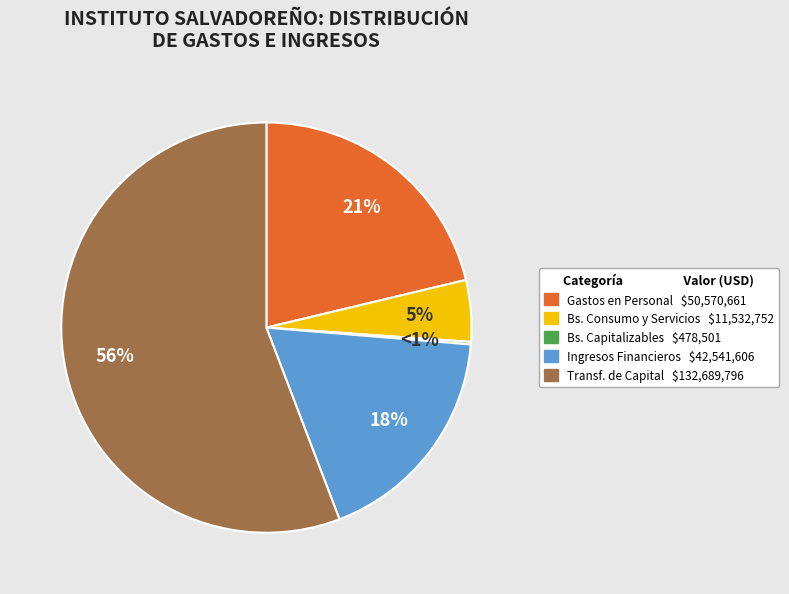

Rank the categories by value from lowest to highest.

Gastos en Bienes Capitalizables, Gastos en Bienes de Consumo y Servicios, Ingresos Financieros y Otros, Gastos en Personal, Ingresos por Transferencias de Capital